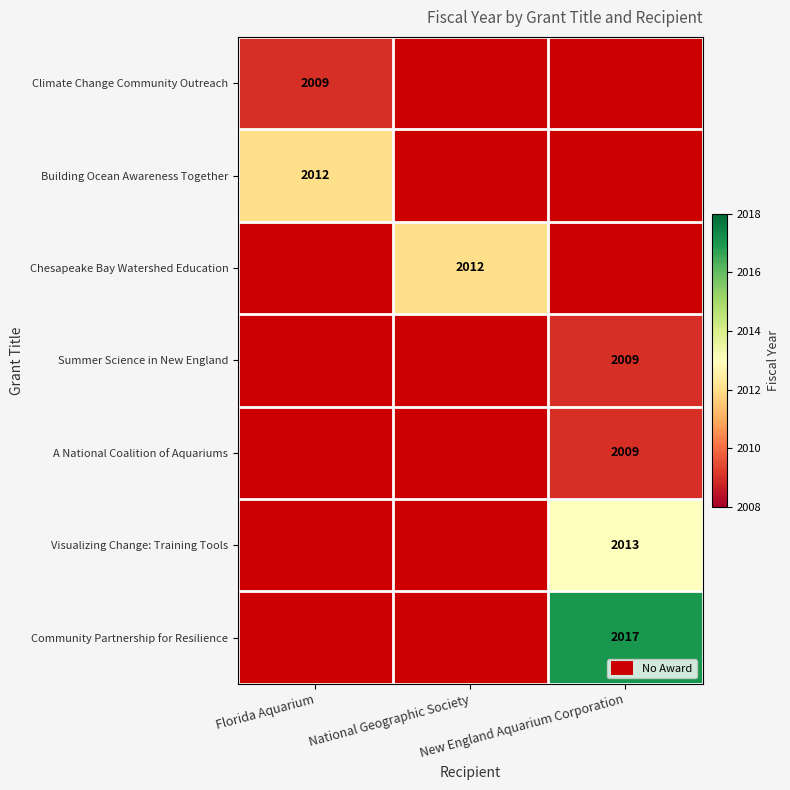

At which label is Building Ocean Awareness Together closest to 2012?

Florida Aquarium